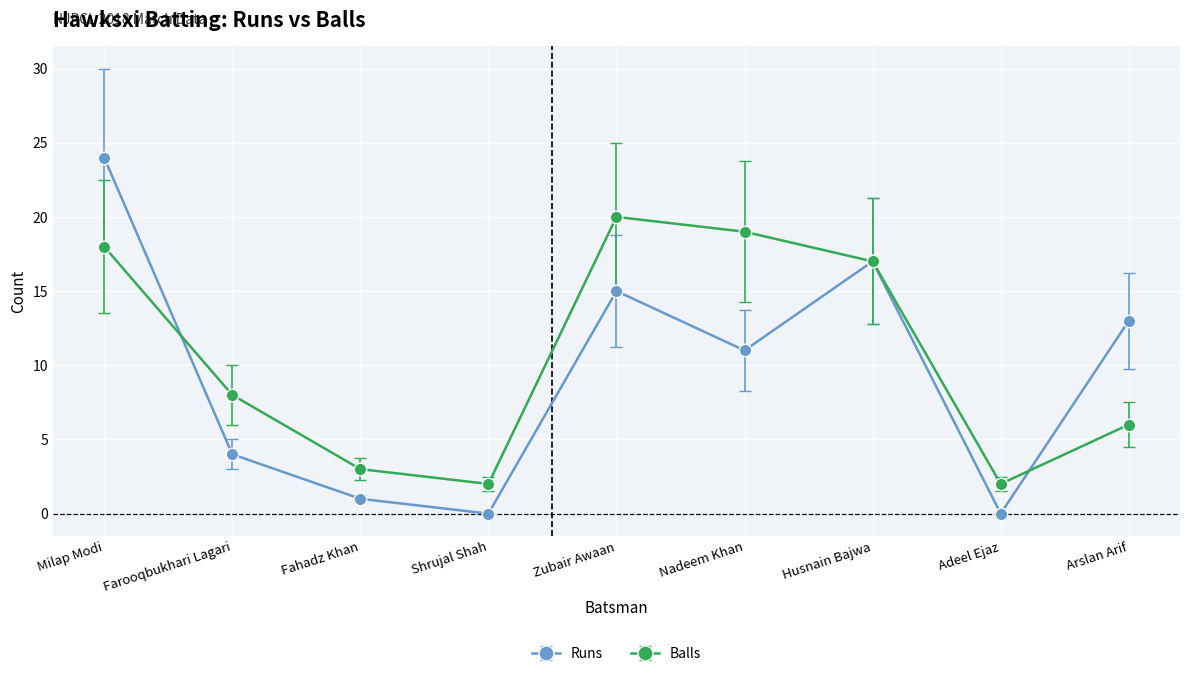

Between Zubair Awaan and Arslan Arif, which series saw the biggest shift?

Balls